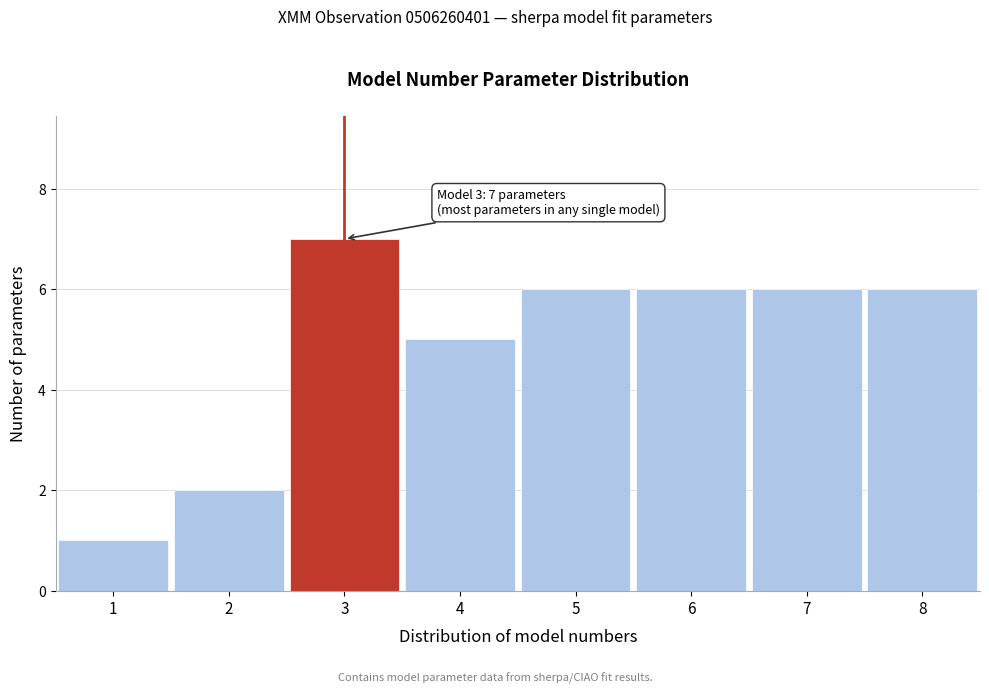

Which range on the x-axis has the tallest bar?

2.5 to 3.5